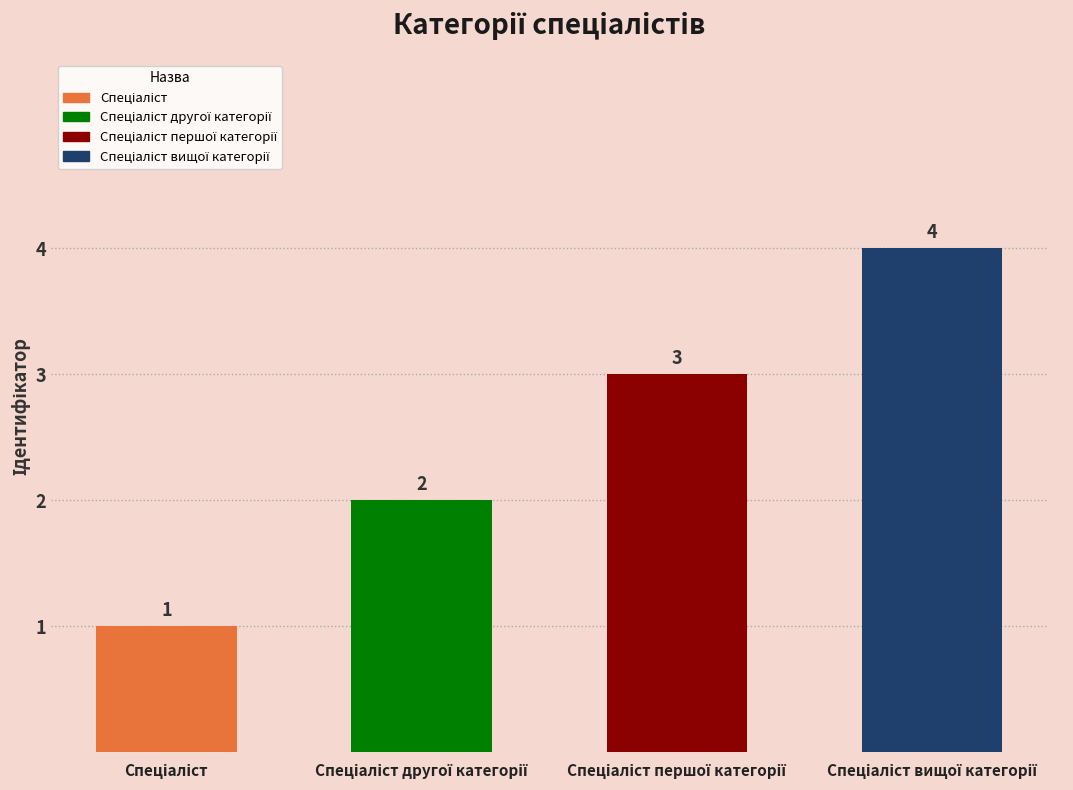

Rank the categories by value from lowest to highest.

Спеціаліст, Спеціаліст другої категорії, Спеціаліст першої категорії, Спеціаліст вищої категорії